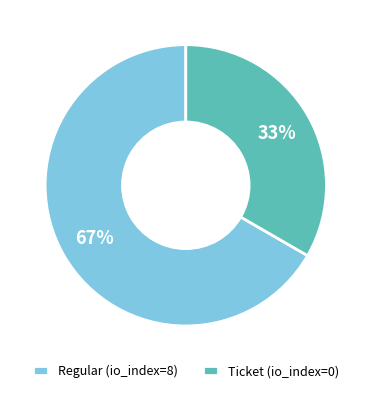

What percentage is the Regular (io_index=8) slice, to the nearest percent?

67%